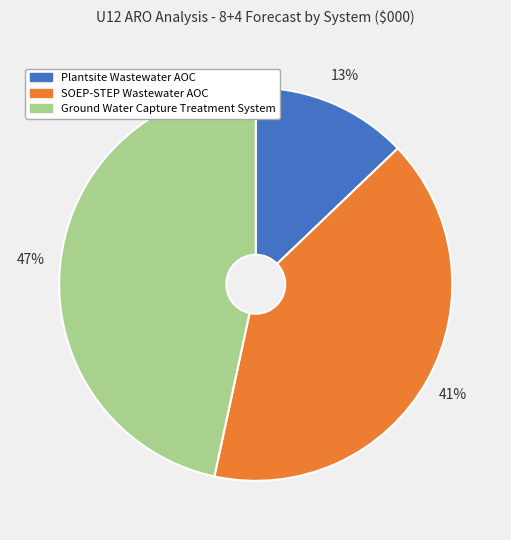

Count the number of slices in the pie.

3